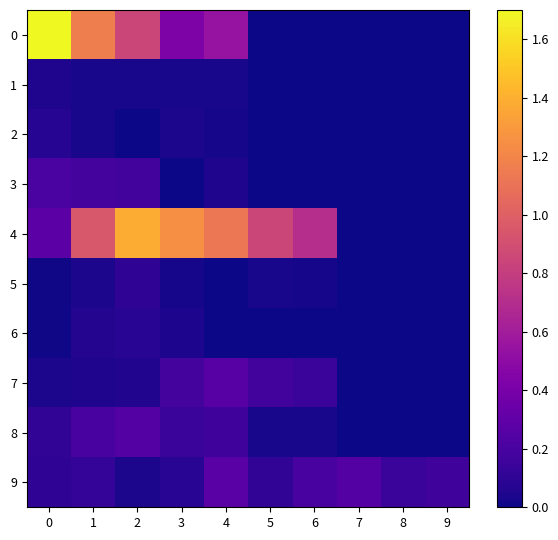

At which category is the sum across all series the highest?

2